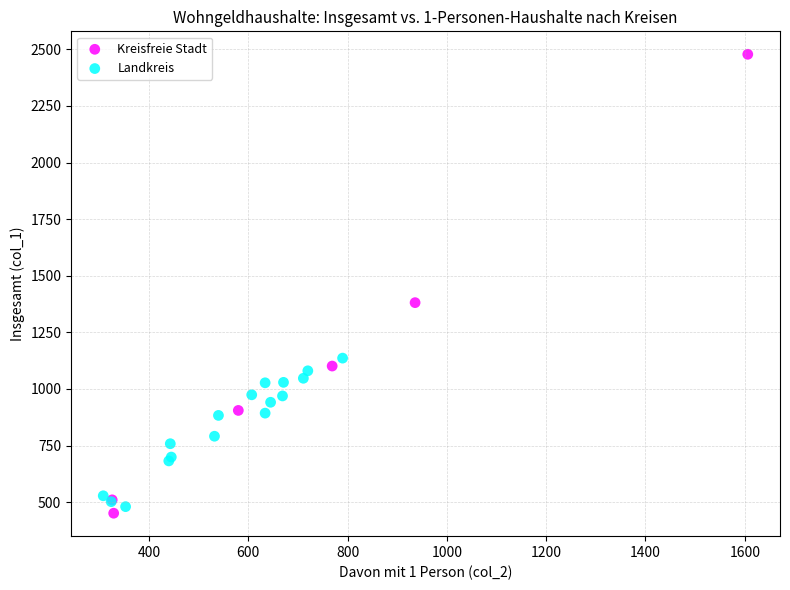

Which series contains the lowest Y value?

Kreisfreie Stadt